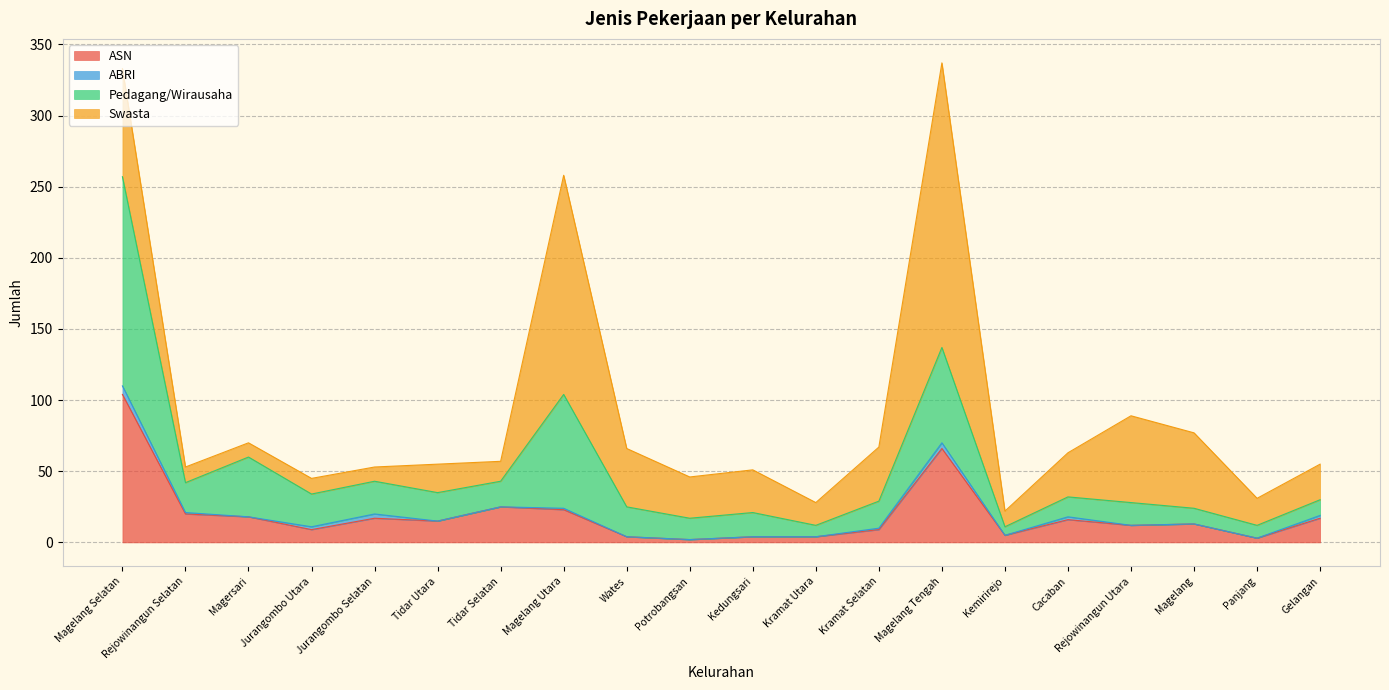

At which label does Pedagang/Wirausaha reach its peak?

Magelang Selatan